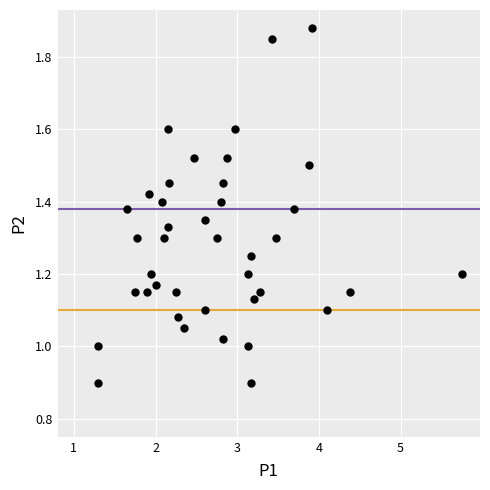

What is the range of X values (max minus min)?

4.5